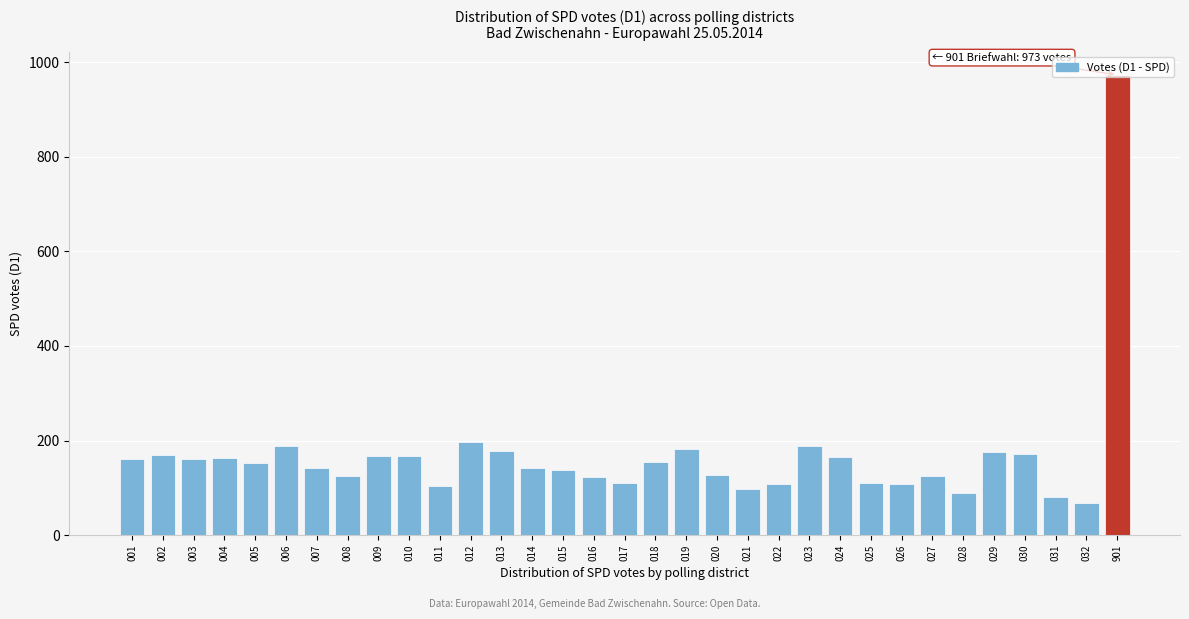

What is the ratio of the value at 901 to the value at 001?

6.0